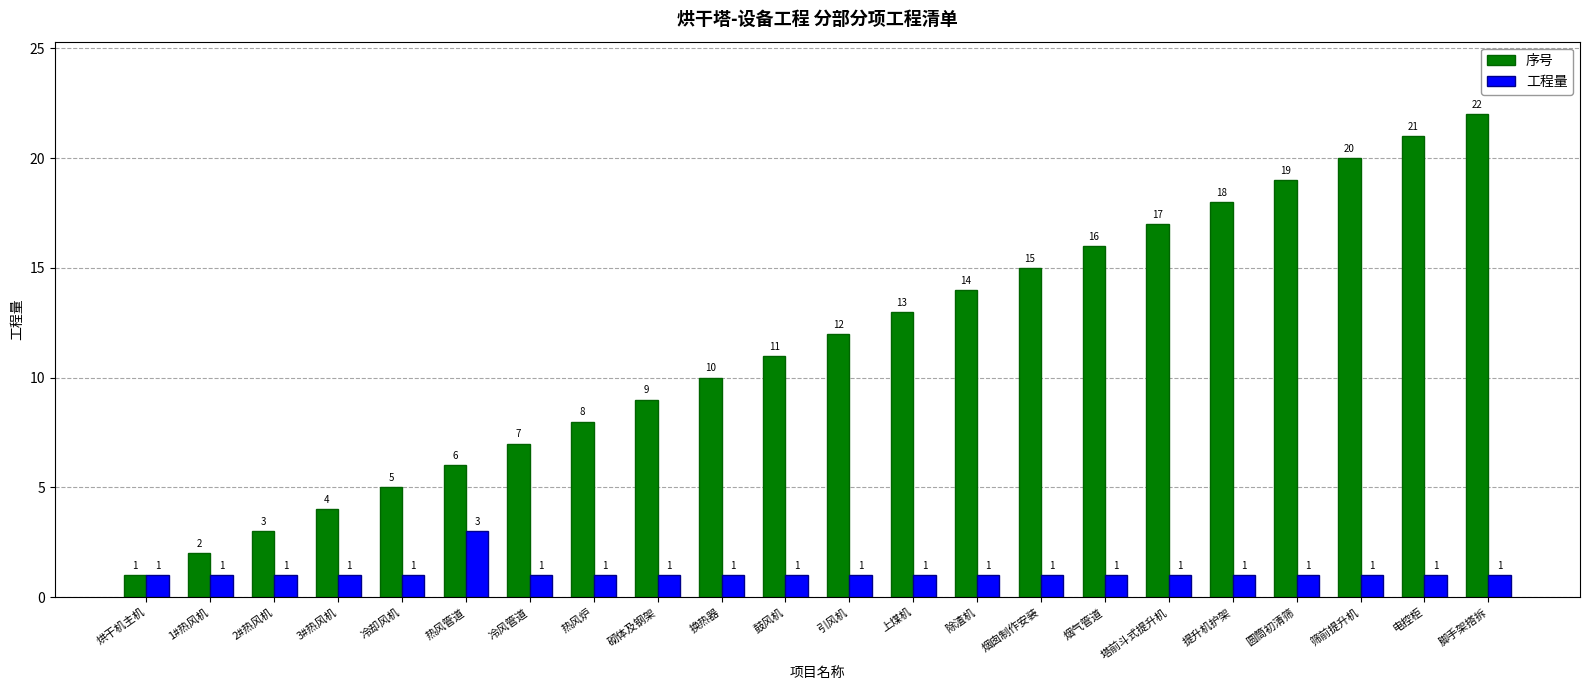

List the series in order of their overall mean, highest first.

序号, 工程量